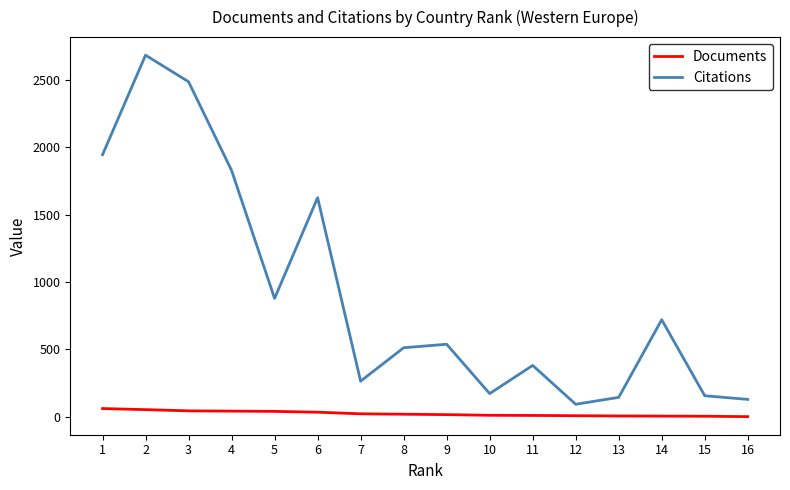

What is the difference between the Documents values at 7 and 3?

22